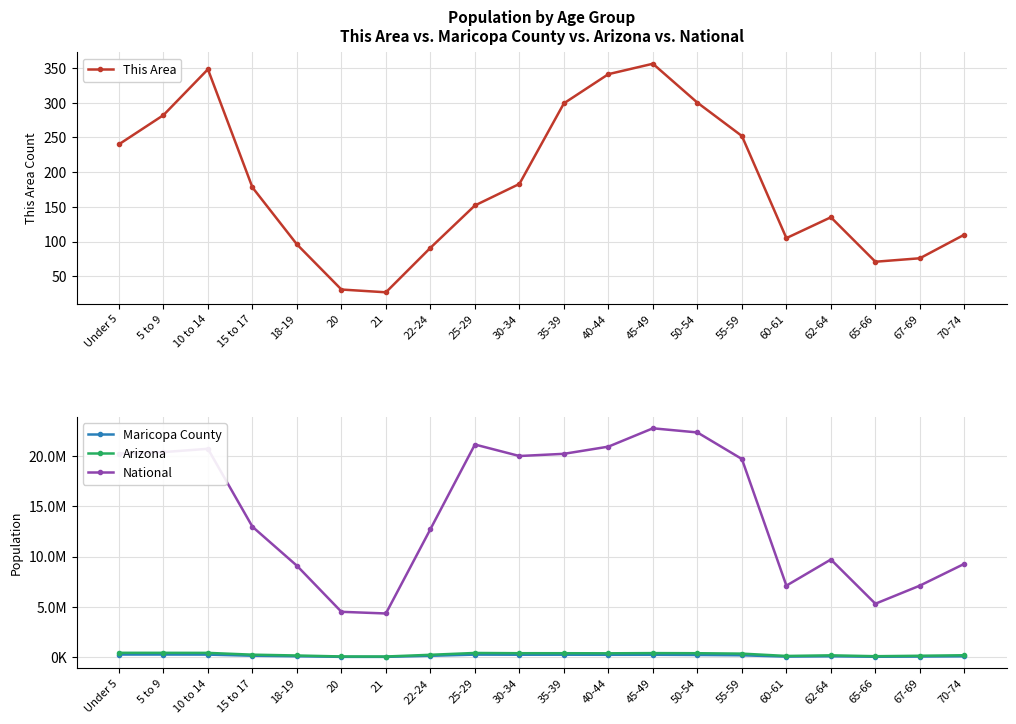

In Maricopa County, how many points are higher than both neighbors (excluding endpoints)?

4